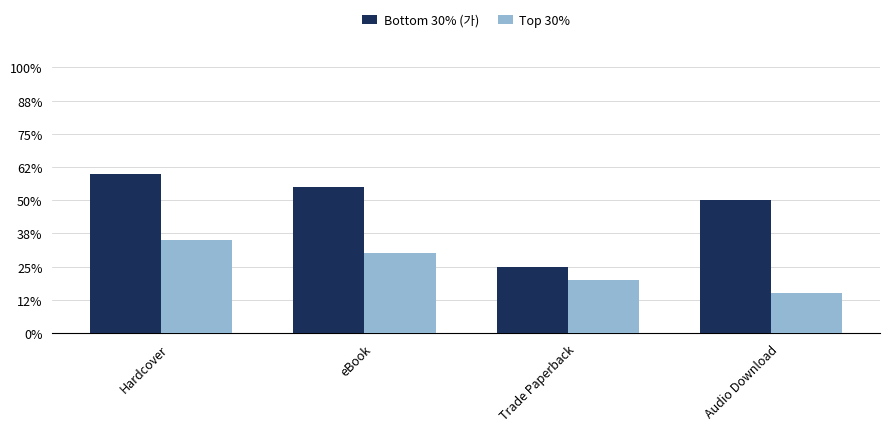

At how many categories does at least one series exceed 4?

4